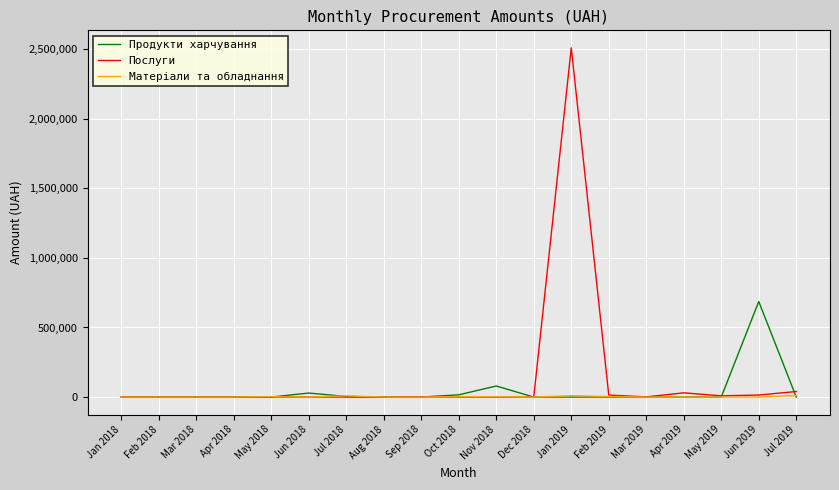

List the series in order of their overall mean, lowest first.

Матеріали та обладнання, Продукти харчування, Послуги